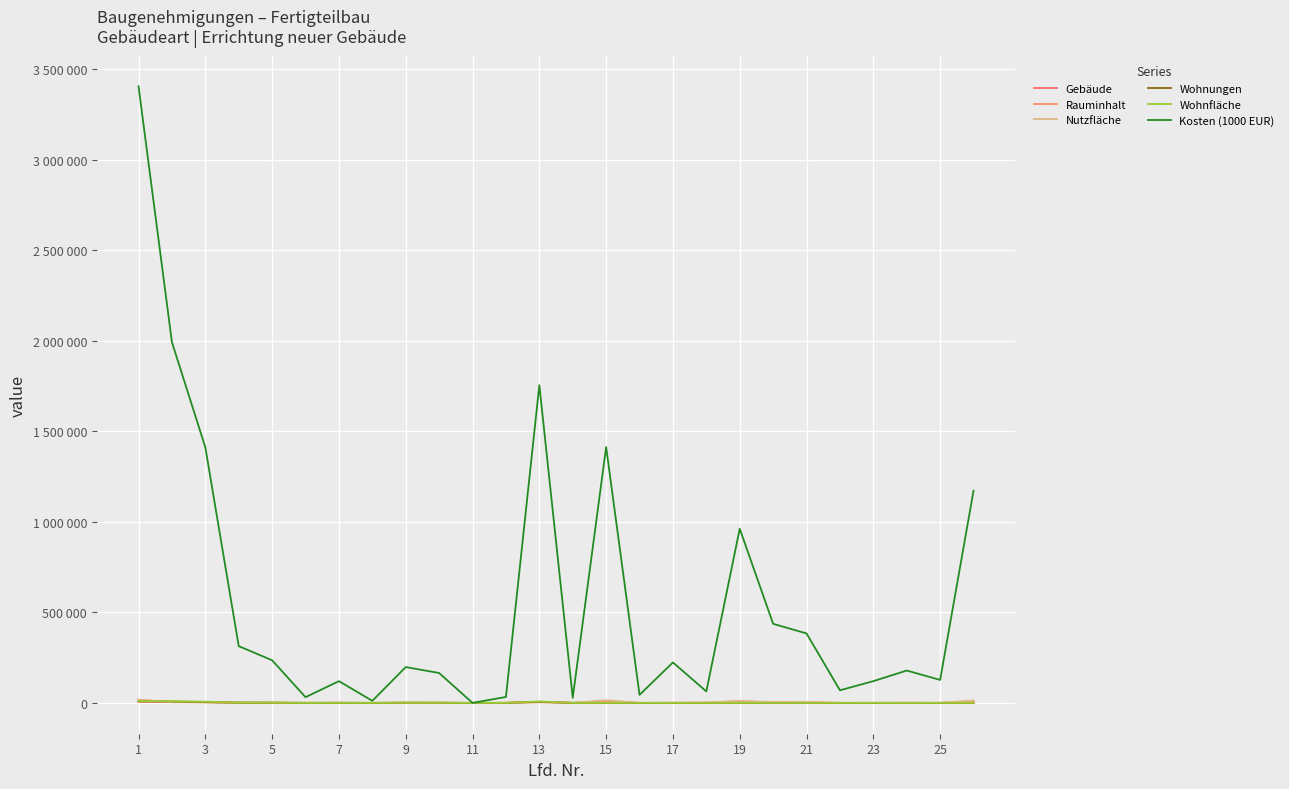

In Nutzfläche, how many points are lower than both neighbors (excluding endpoints)?

8